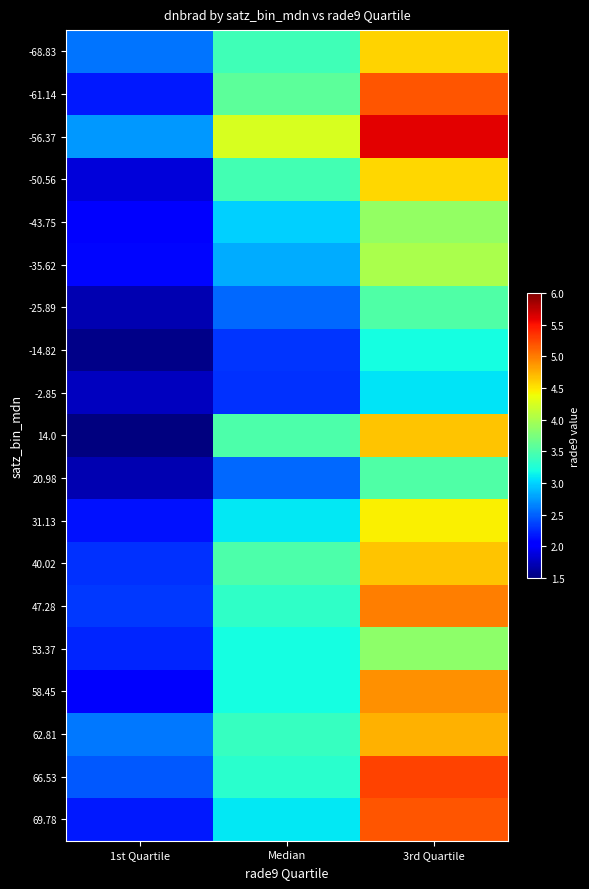

What is the difference between the highest and lowest values at 1st Quartile?

2.7